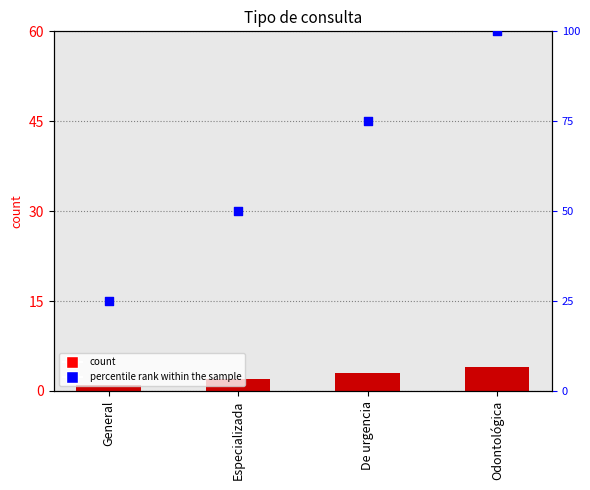

Which series reaches the maximum Y coordinate?

percentile rank within the sample